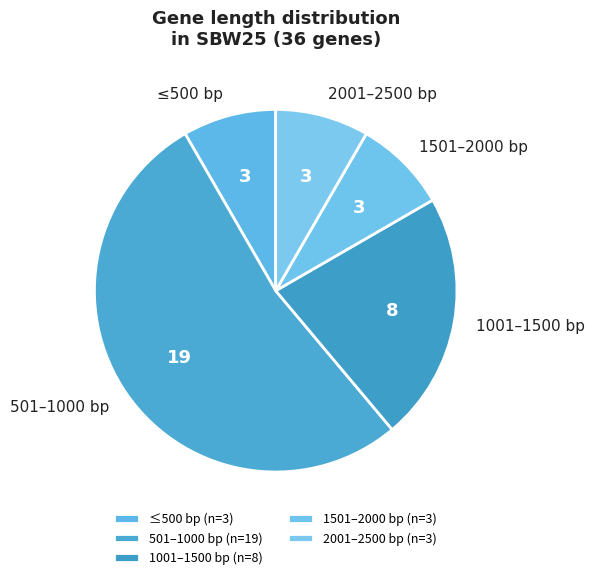

What is the ratio of the value at 1501–2000 bp to the value at 2001–2500 bp?

1.0